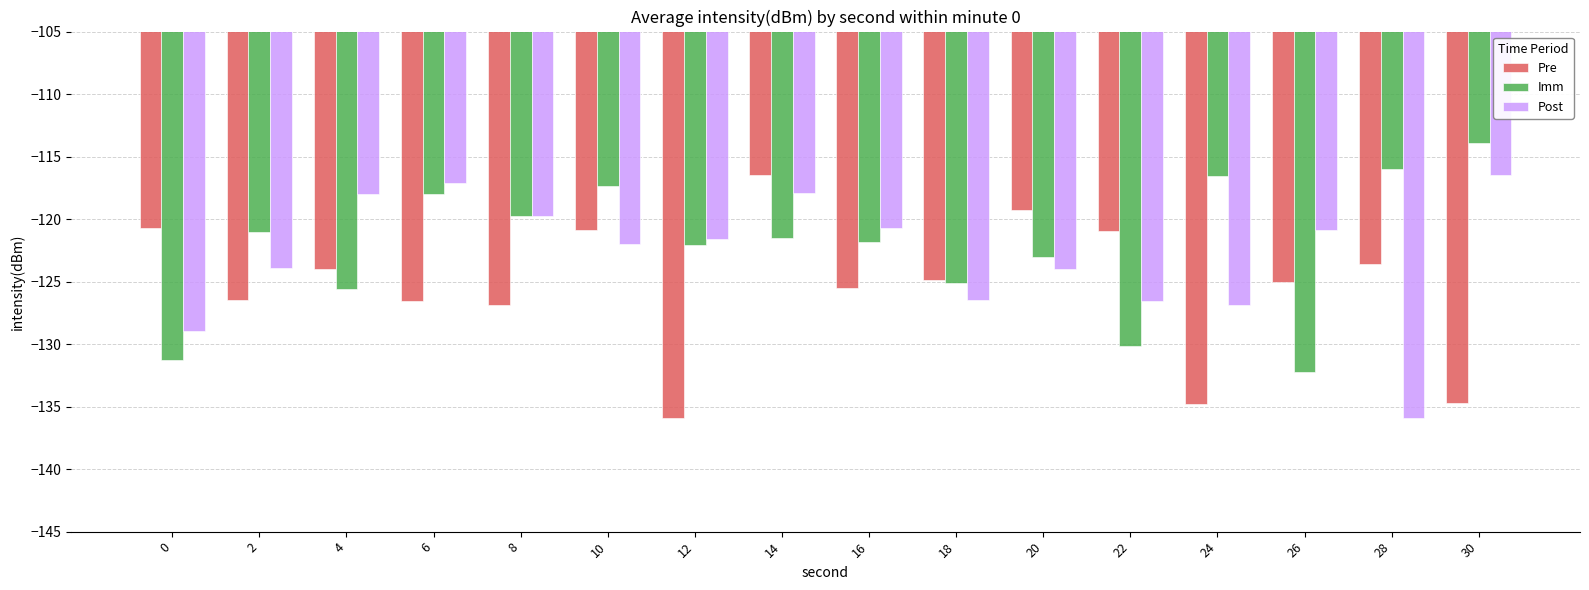

What is the lowest value of the Imm series?

-132.3